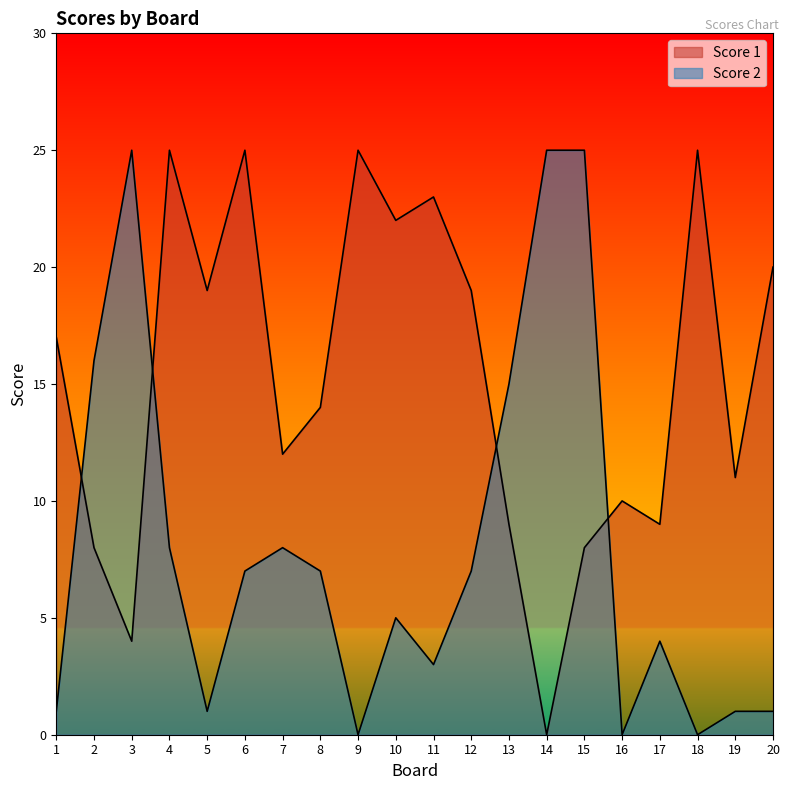

List the series in order of their peak value, highest first.

Score 1, Score 2